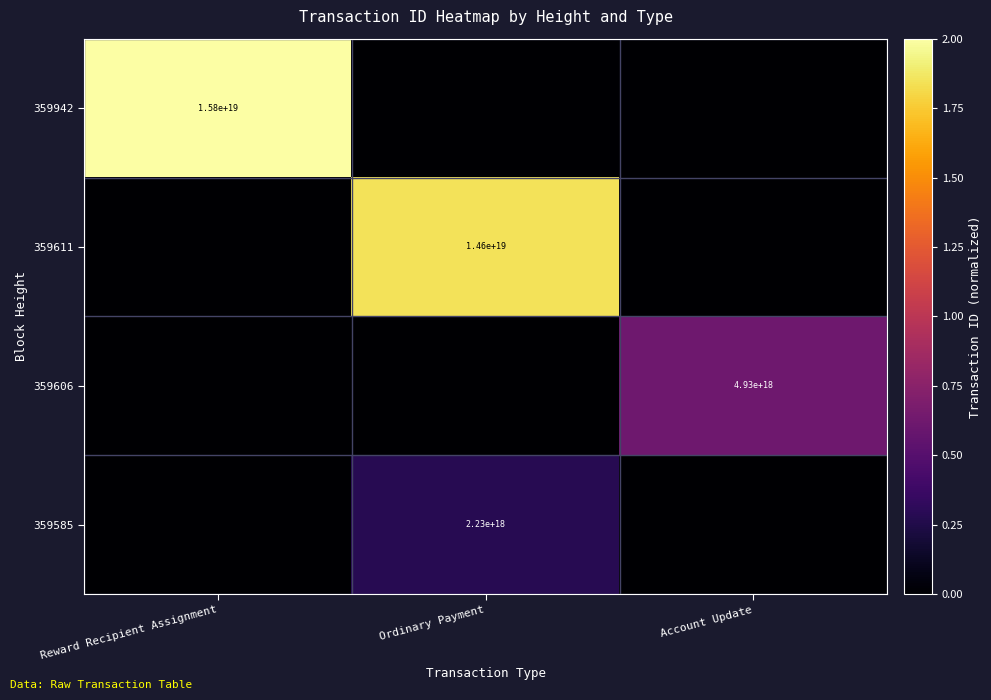

What is the maximum value shown in the chart?

2.0